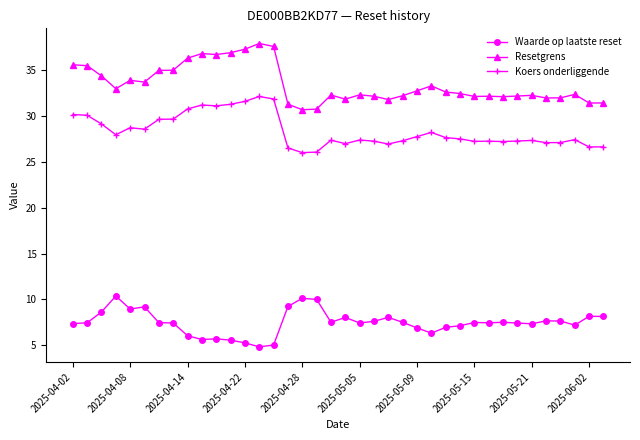

What is the sum of all Resetgrens values?

1272.8